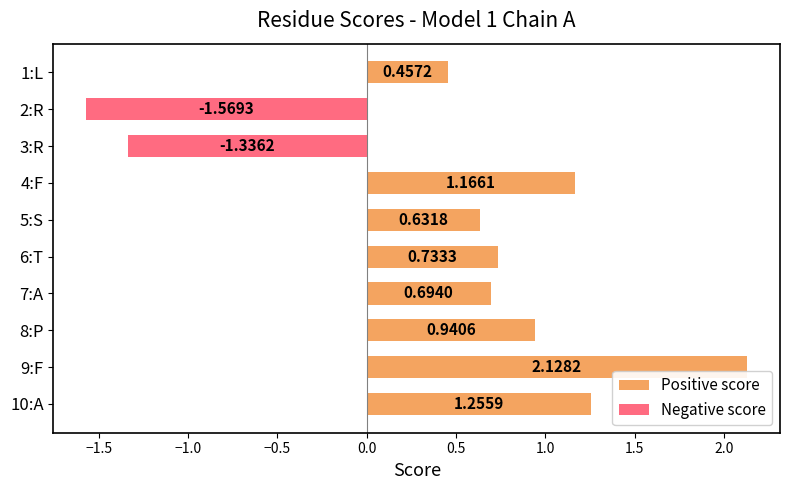

What is the value of the Positive score bar at the 7th from the left?

0.7